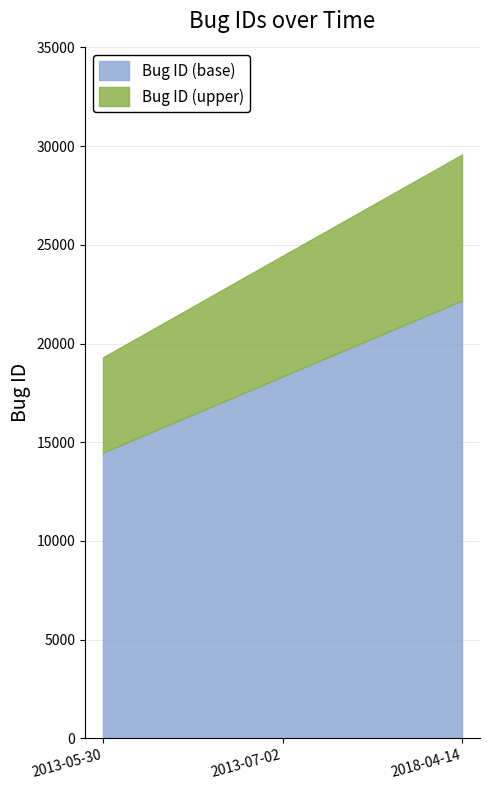

Rank the categories by Bug ID (base) value from highest to lowest.

2018-04-14, 2013-07-02, 2013-05-30